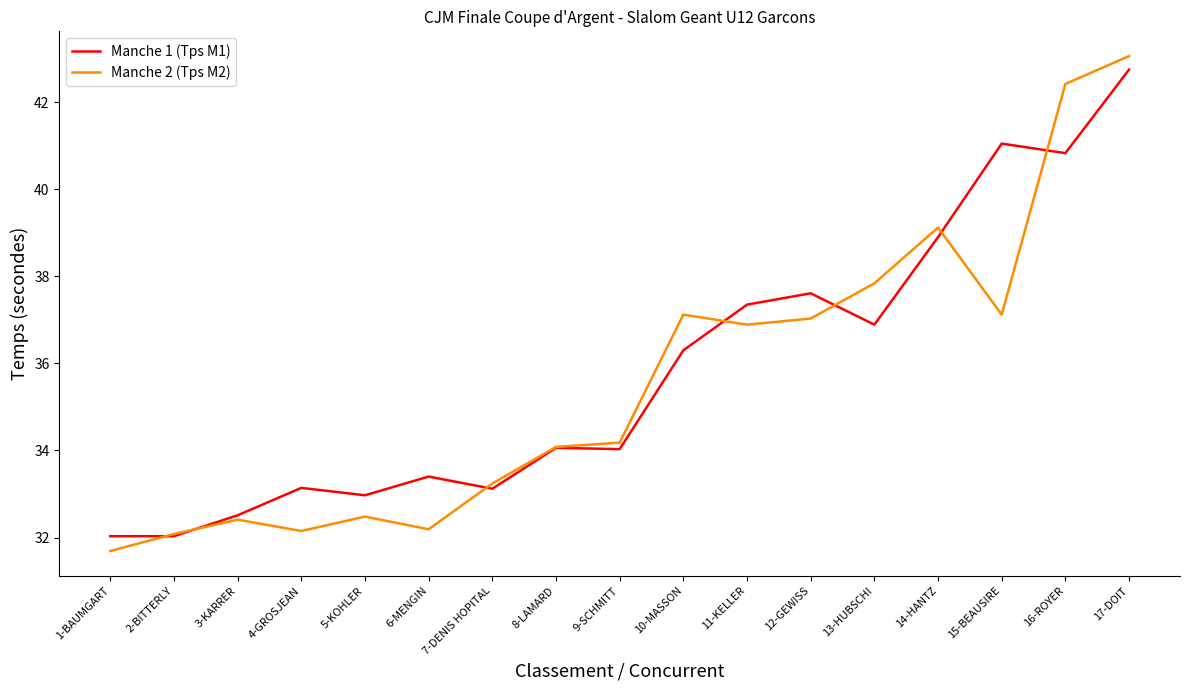

What position from the left is 3-KARRER?

3